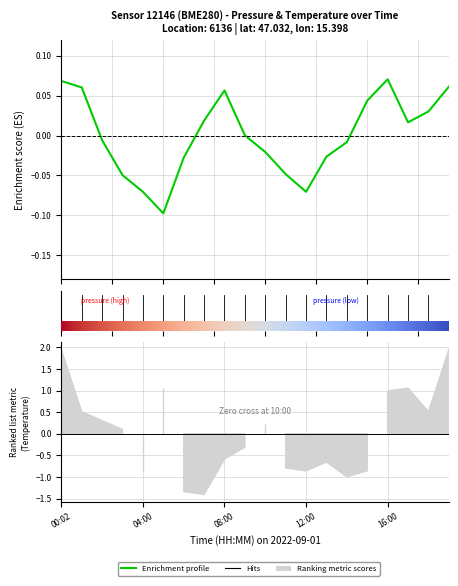

At which category does the data reach its first local peak?

08:00